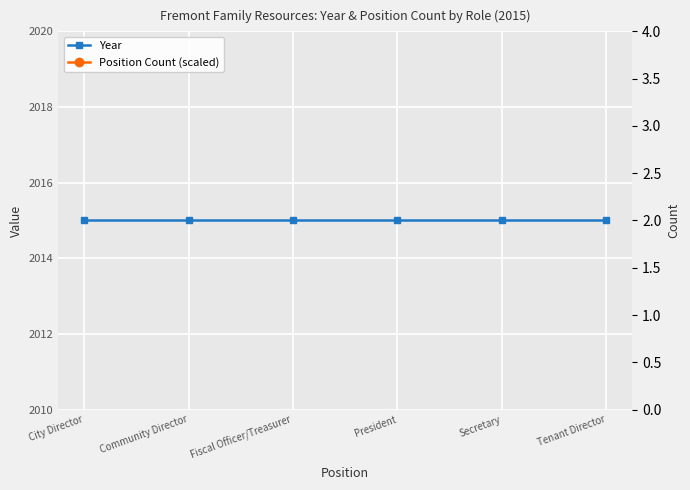

At which category is the sum across all series the highest?

Community Director